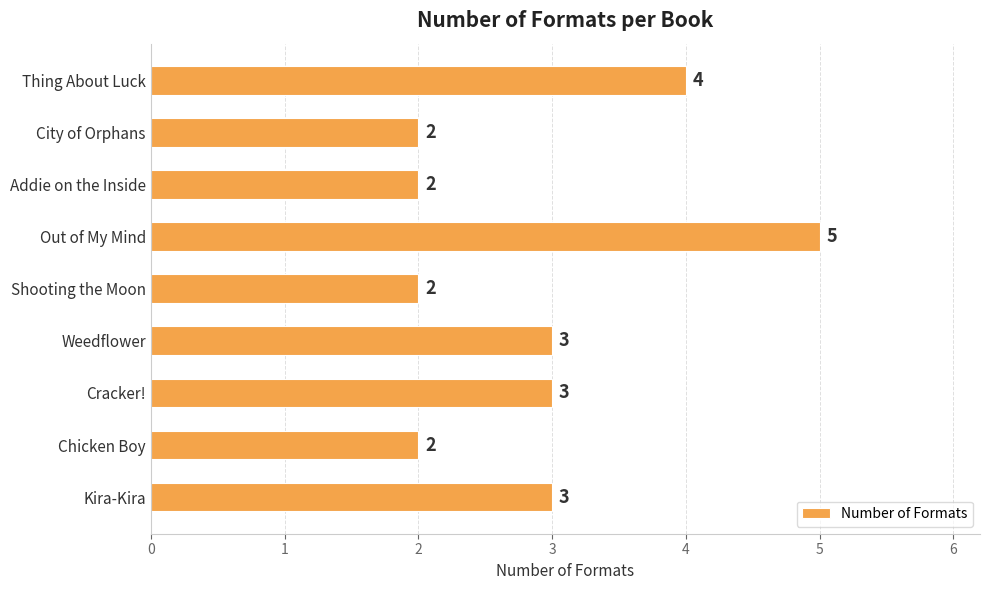

What is the average value?

3